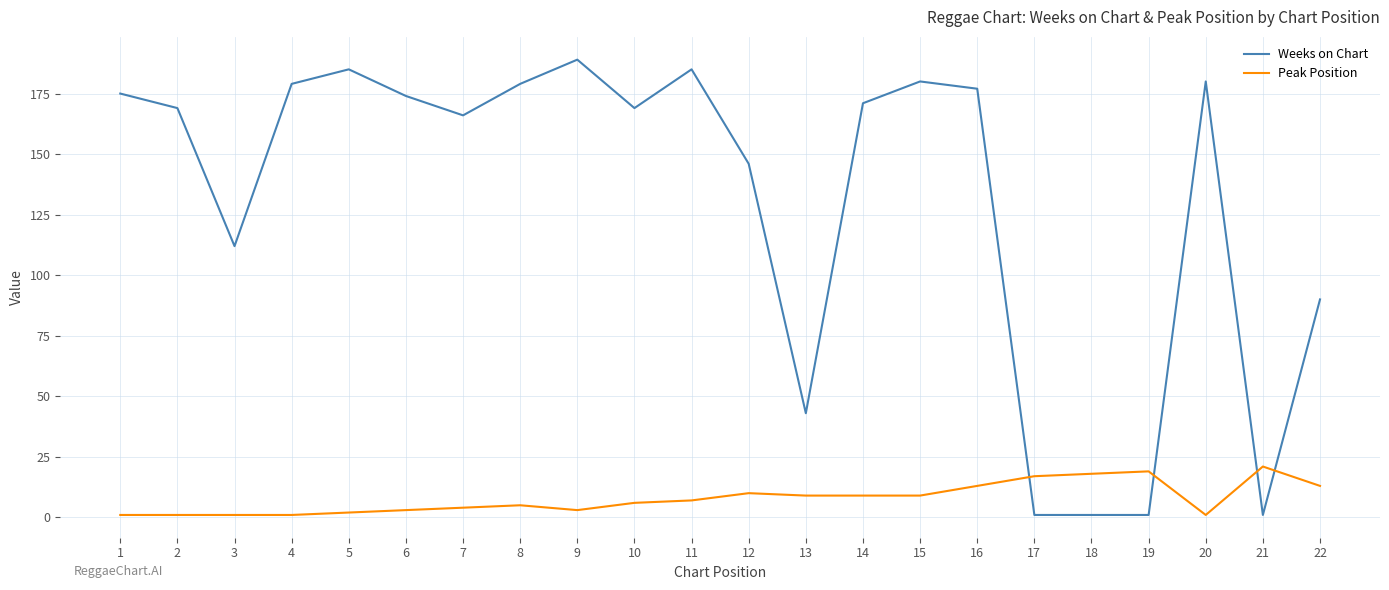

Which category has the highest value across all series?

9